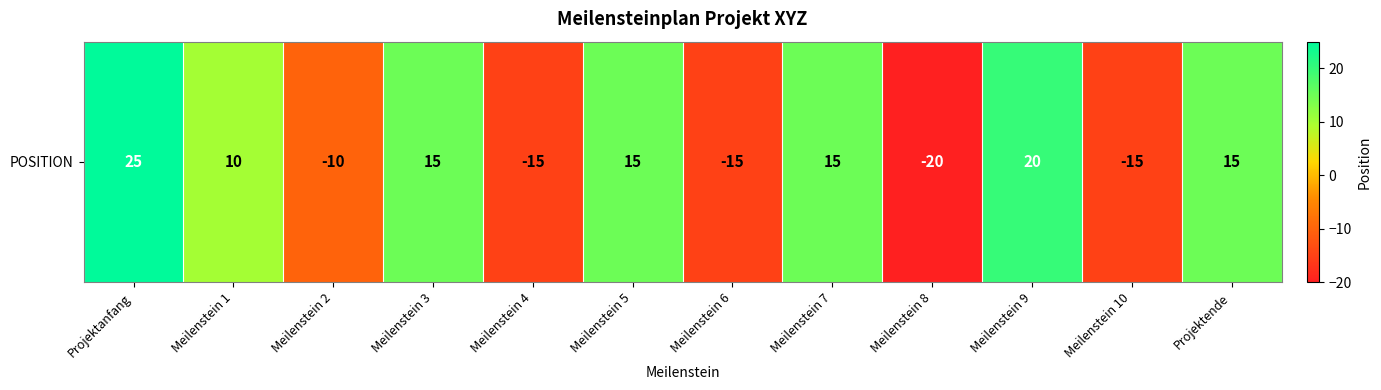

The chart shows a value of 15 at Meilenstein 7. True or false?

True